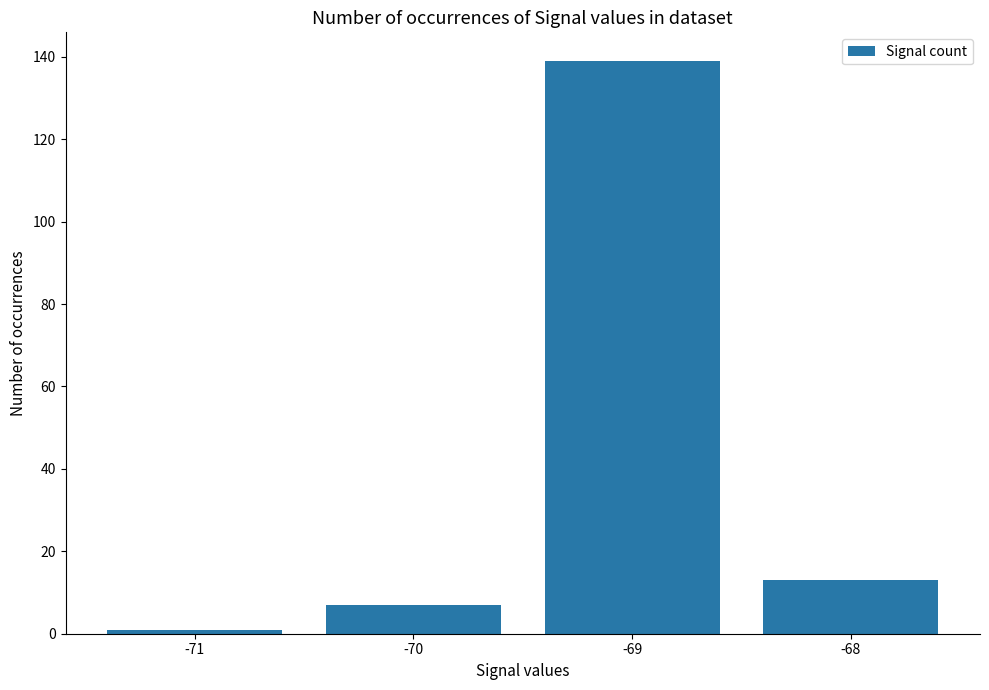

What is the value of the 2nd bar from the left?

7